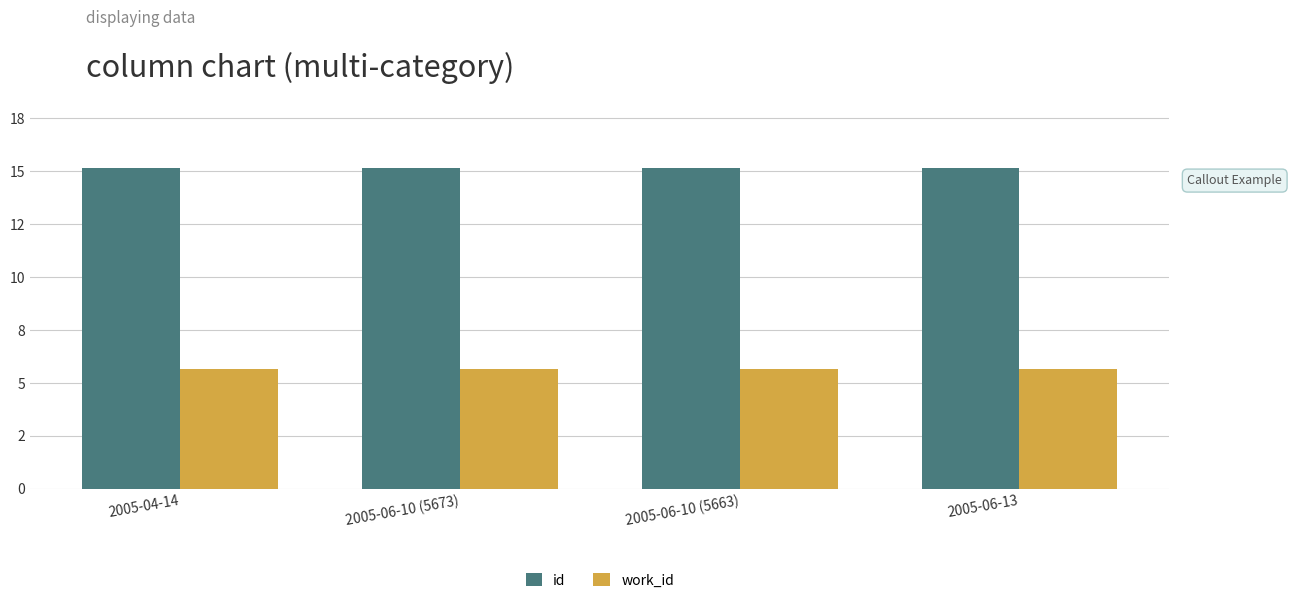

Between 2005-06-10 (5673) and 2005-06-10 (5663), which is larger?

2005-06-10 (5663)